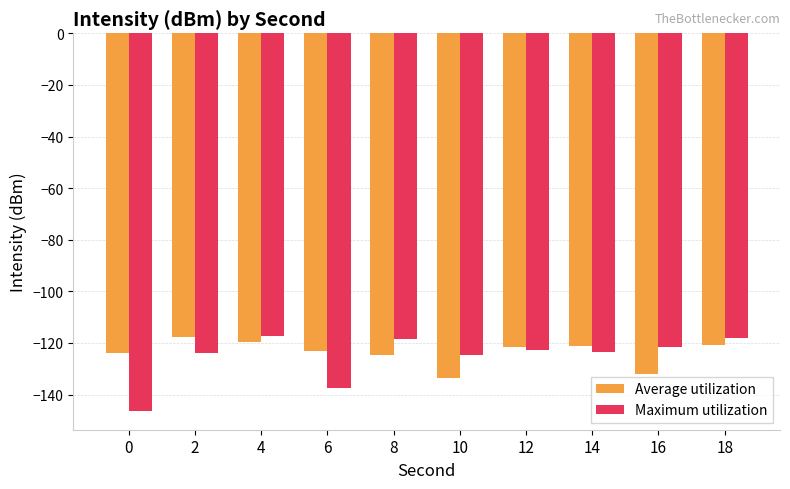

Is the value of Maximum utilization at 0 greater than the value of Average utilization at 12?

No